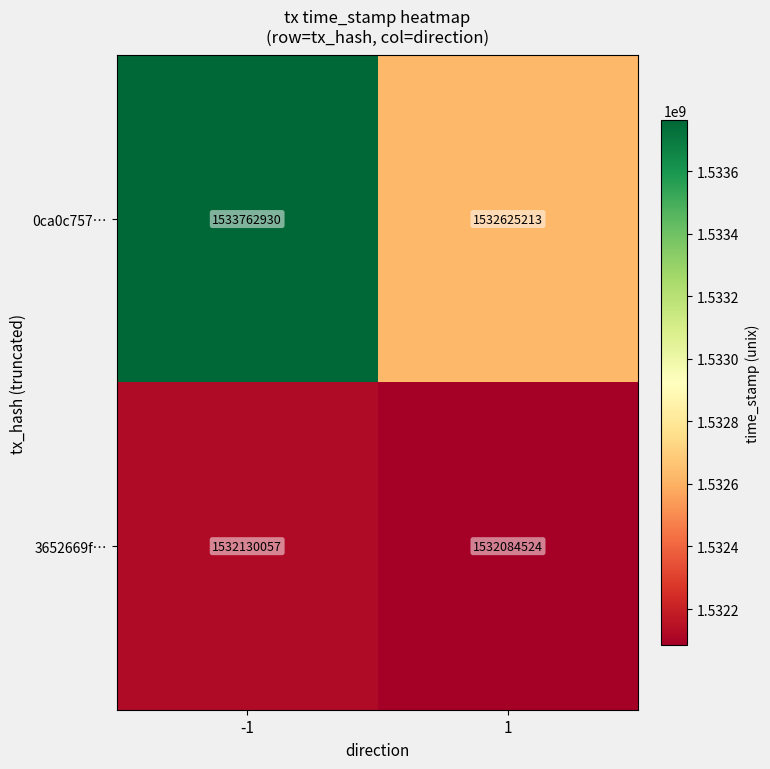

At which category is the sum across all series the highest?

-1